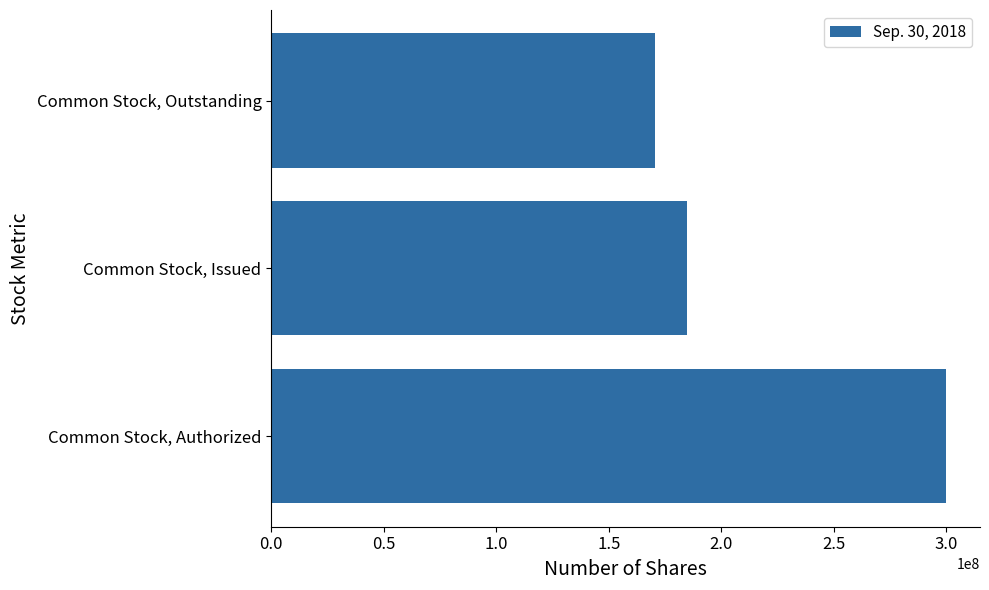

What is the difference between the maximum and minimum values?

129326862